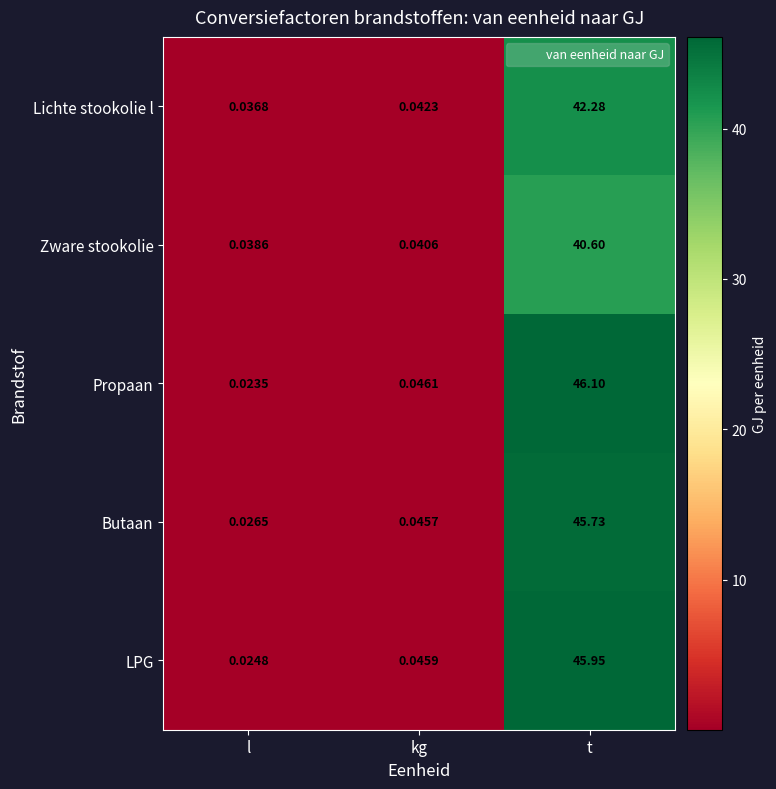

Rank the series at t from lowest to highest value.

Zware stookolie, Lichte stookolie l, Butaan, LPG, Propaan